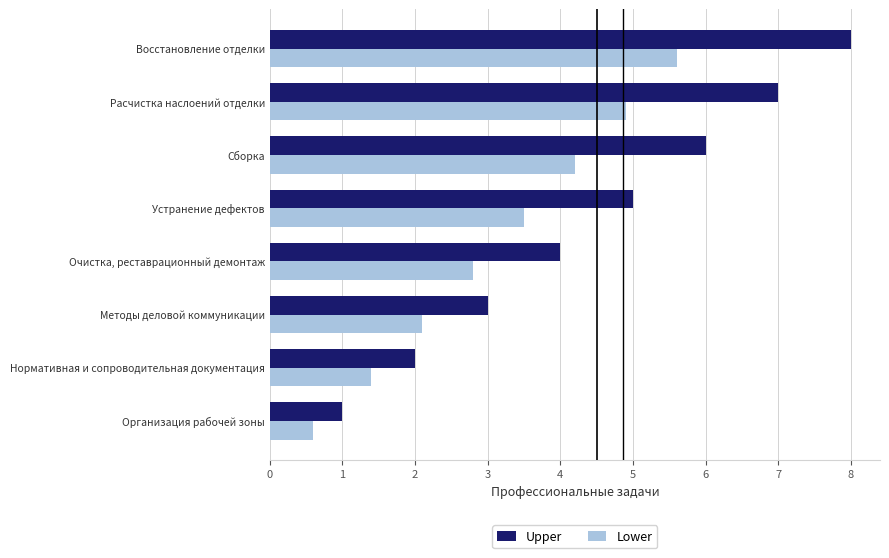

At which label does Lower reach its peak?

Восстановление отделки